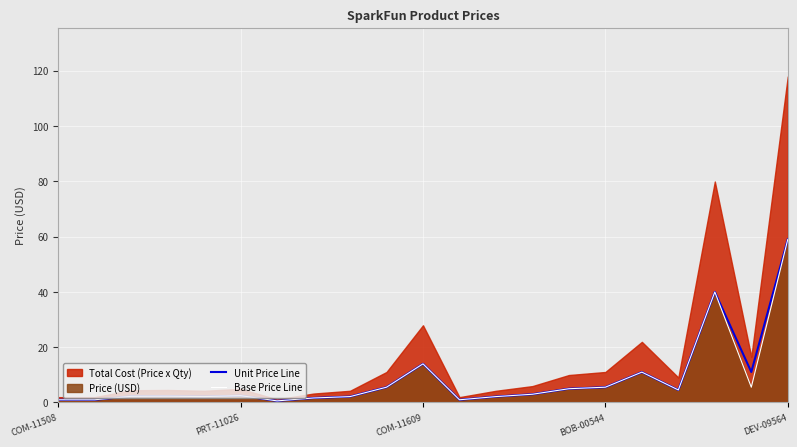

At which label does Base Price Line reach its peak?

DEV-09564